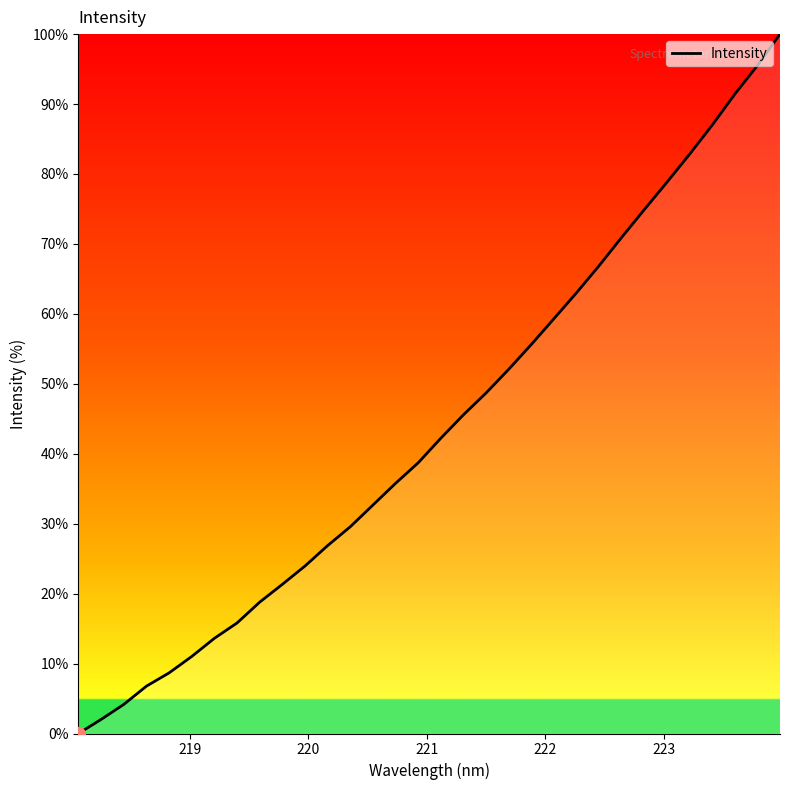

What is the difference between the maximum and minimum values?

100.0